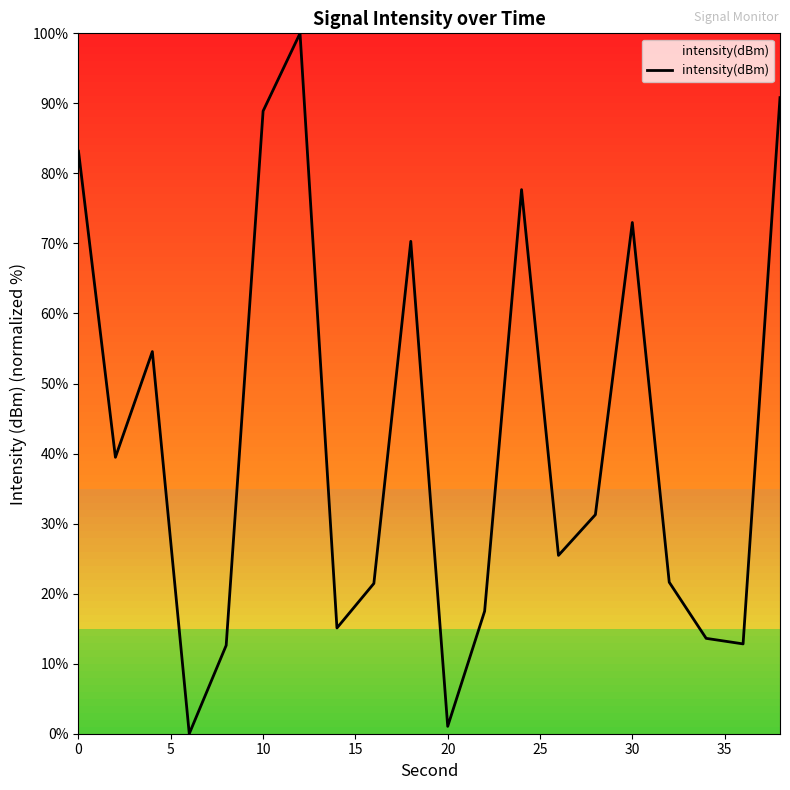

What is the greatest value displayed?

100.0